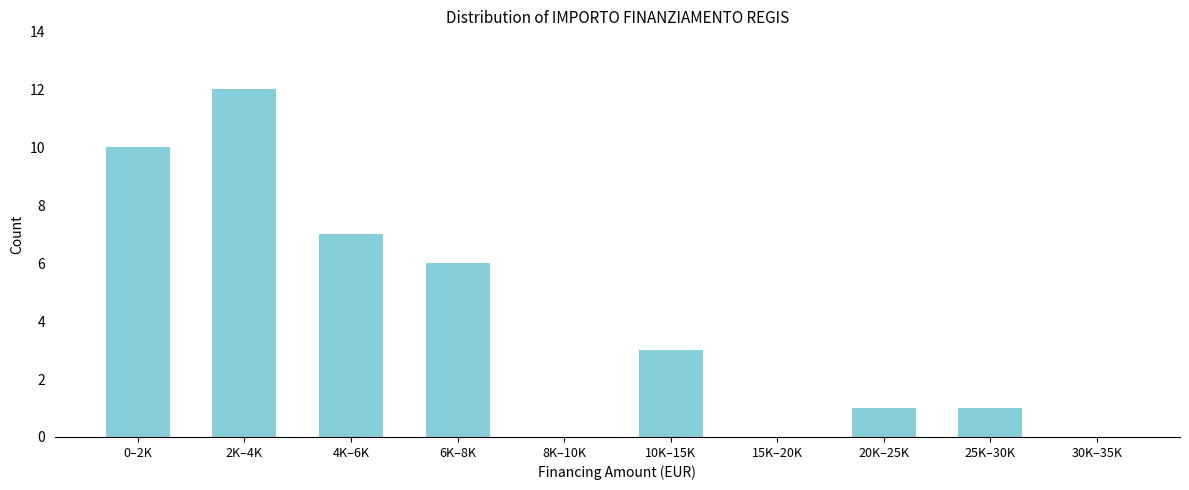

Reading left to right, list all the values displayed in this chart.

0–2K=10	2K–4K=12	4K–6K=7	6K–8K=6	8K–10K=0	10K–15K=3	15K–20K=0	20K–25K=1	25K–30K=1	30K–35K=0